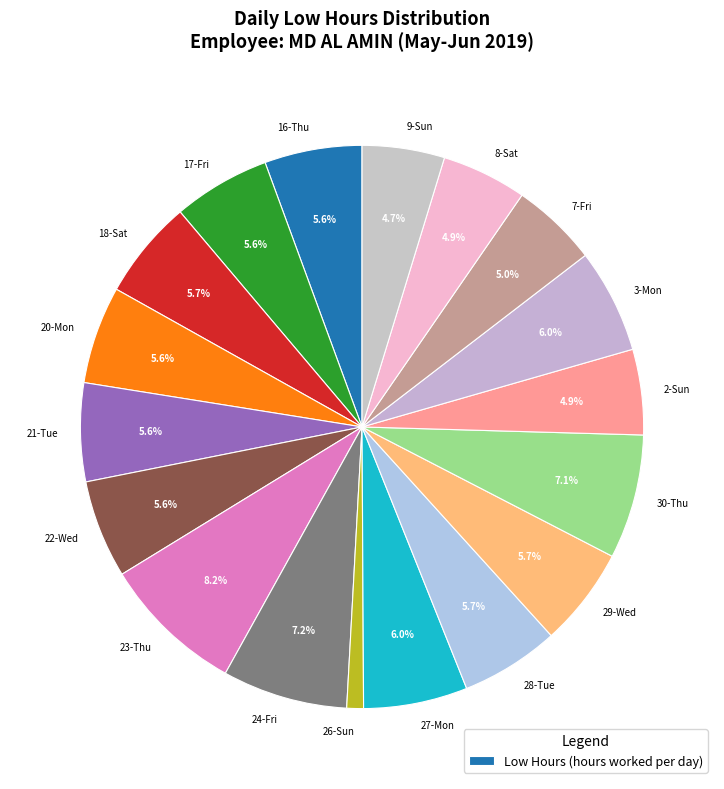

What is the total percentage of 18-Sat and 17-Fri?

11.3%